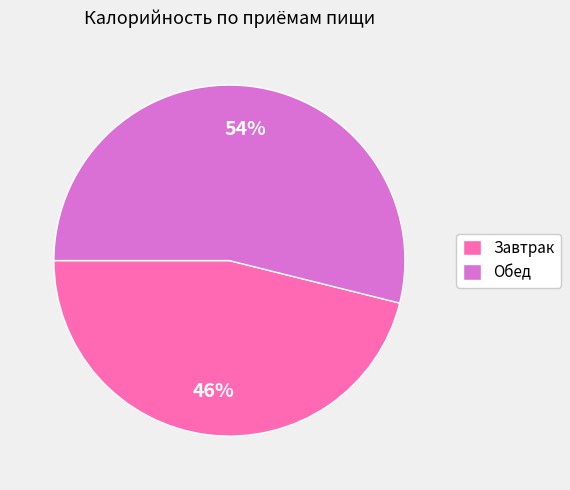

Combined, do Завтрак and Обед account for over 50%?

Yes